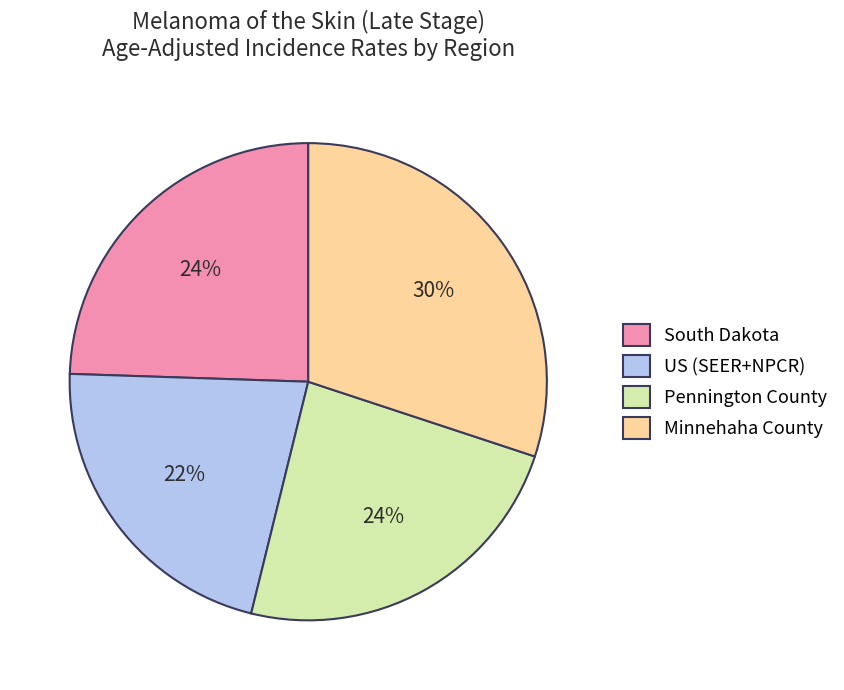

To the nearest percent, what percentage of the pie is South Dakota?

24%